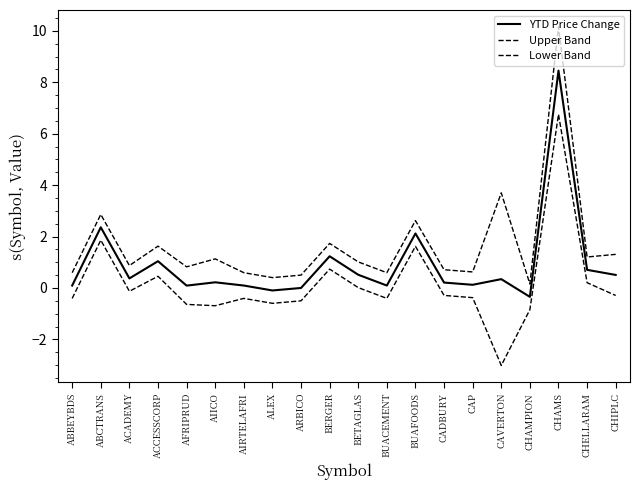

At CAVERTON, list the series in order from smallest to largest.

Lower Band, YTD Price Change, Upper Band